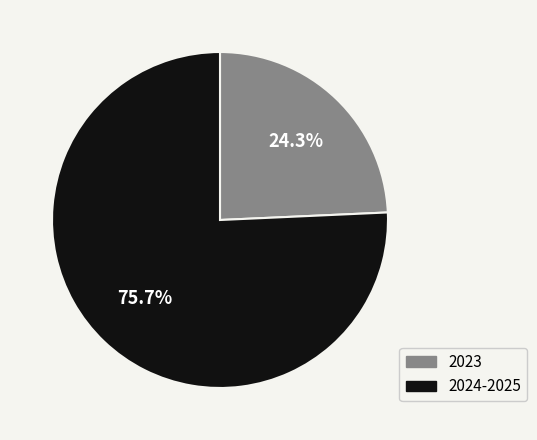

Is there any slice that represents more than half of the pie?

Yes